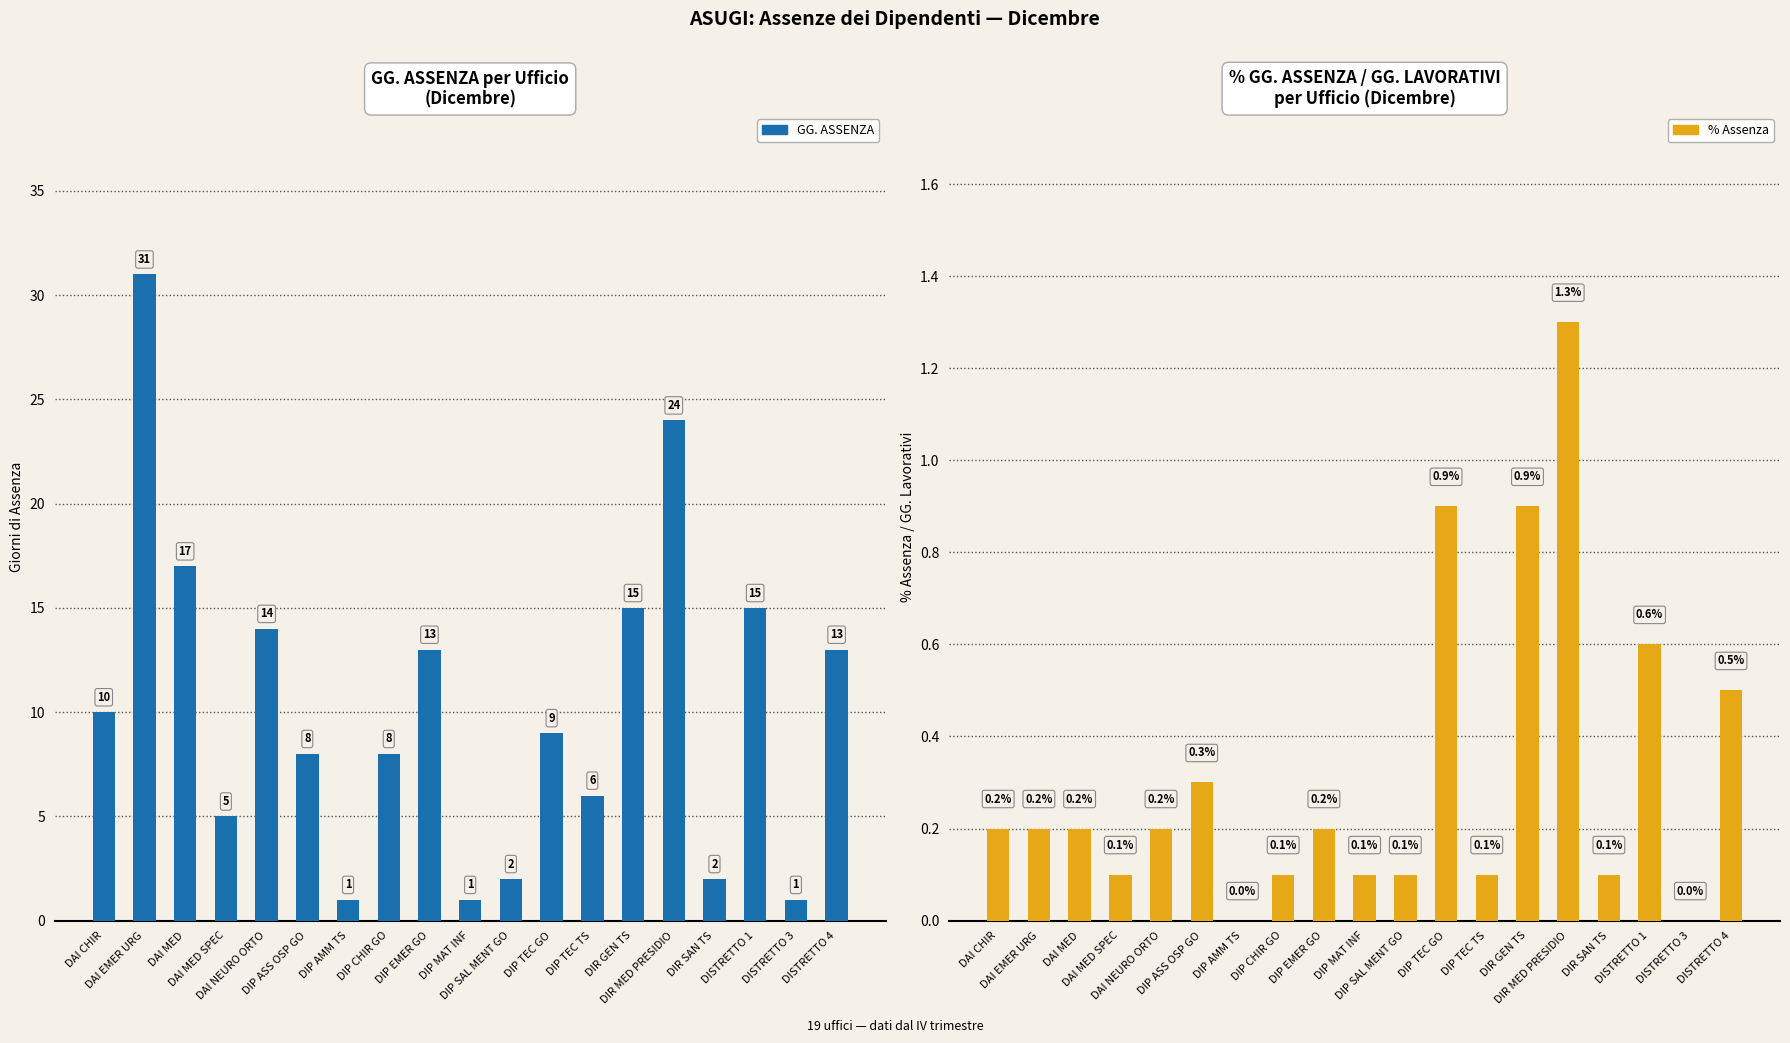

Is it true that GG. ASSENZA equals 1.0 at DISTRETTO 3?

True